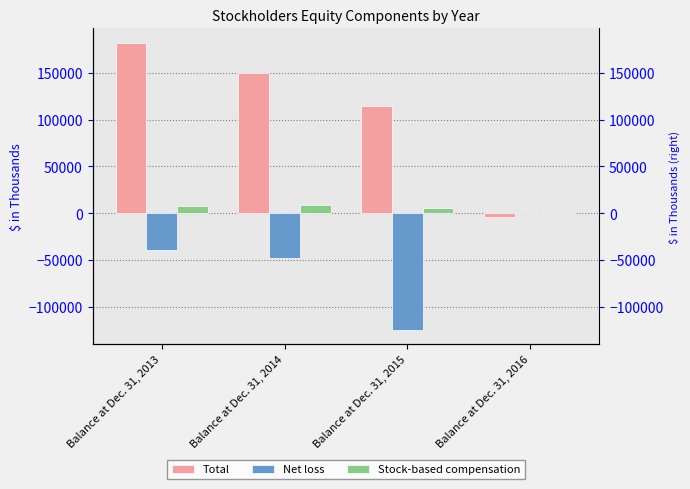

Read the Stock-based compensation value at Balance at Dec. 31, 2015.

5148